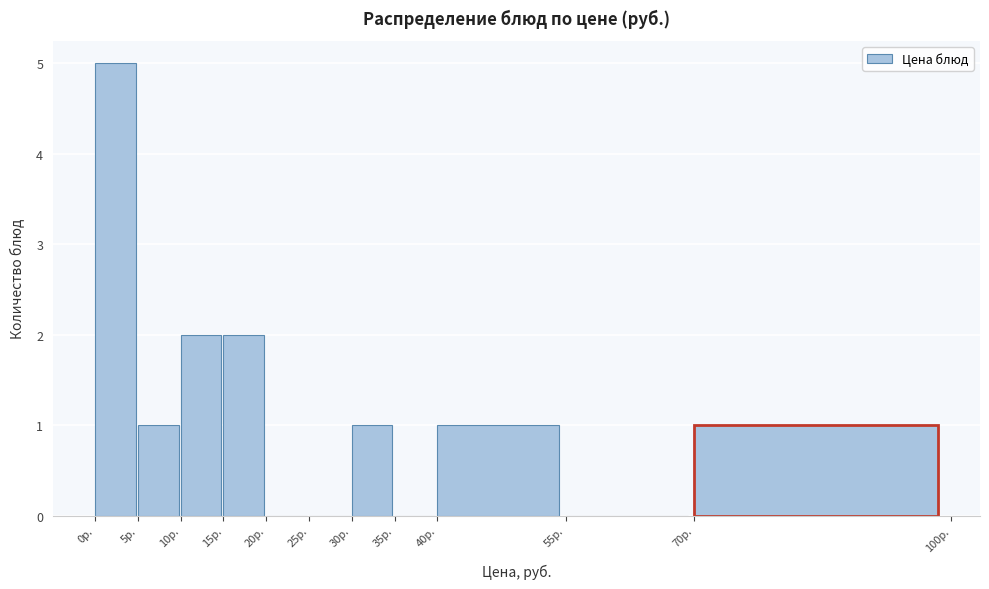

What is the height of the bar covering 40 to 55 on the x-axis? The values are not printed on the chart, so give them approximately, as read against the axis.

1